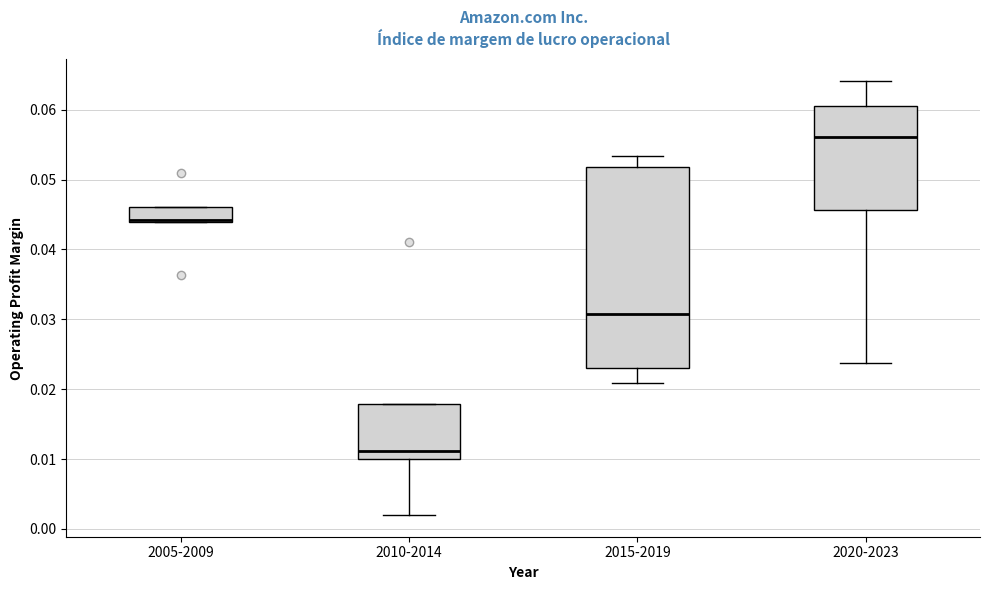

Reading left to right, read every box against the y-axis: the position of its median line, the range the box covers, and the ends of its whiskers. The values are not printed on the chart, so give them approximately, as read against the axis.

2005-2009: median 0.044 (just above the box's lower edge), box 0.044 to 0.046, whiskers 0.044 to 0.046
2010-2014: median 0.011, box 0.010 to 0.018, whiskers 0.002 to 0.018
2015-2019: median 0.031, box 0.023 to 0.052, whiskers 0.021 to 0.053
2020-2023: median 0.056, box 0.046 to 0.061, whiskers 0.024 to 0.064